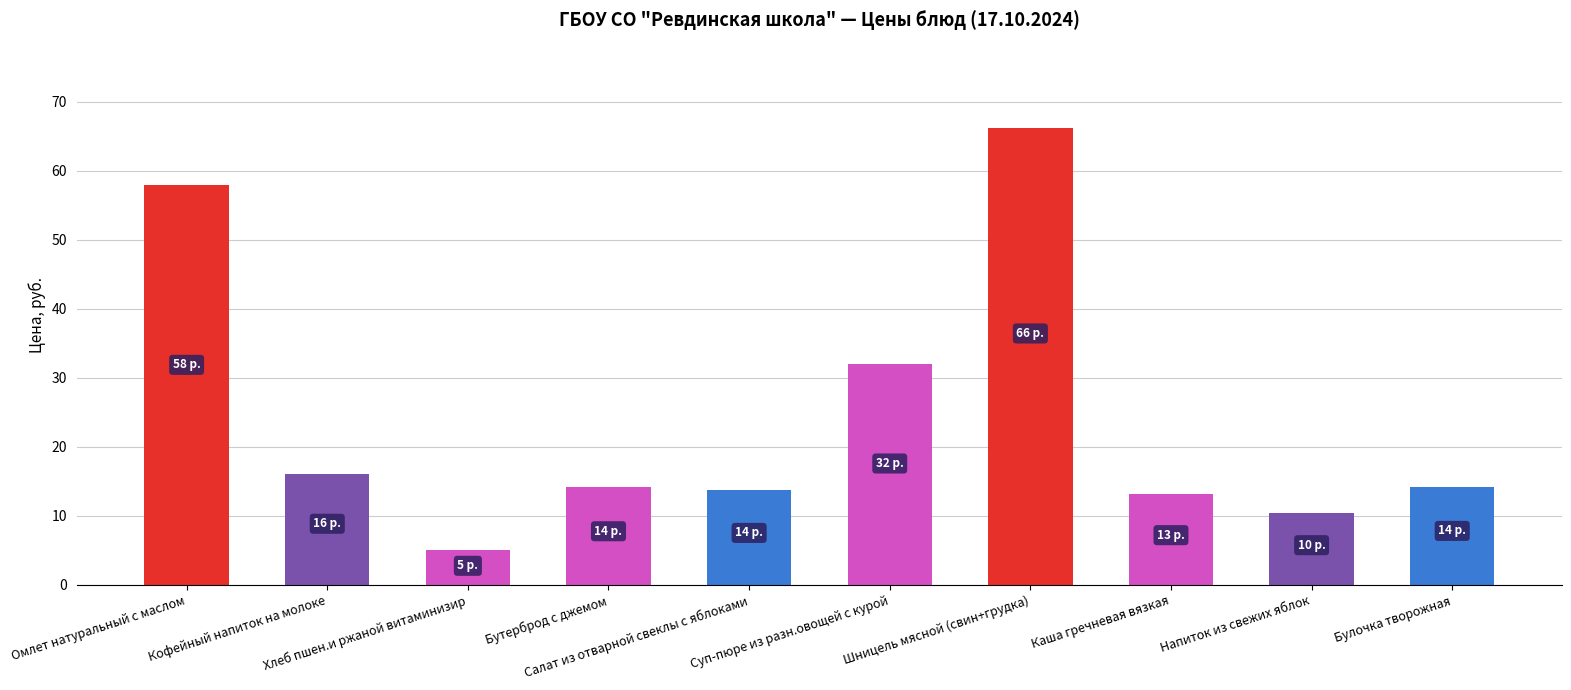

What is the average value?

24.3